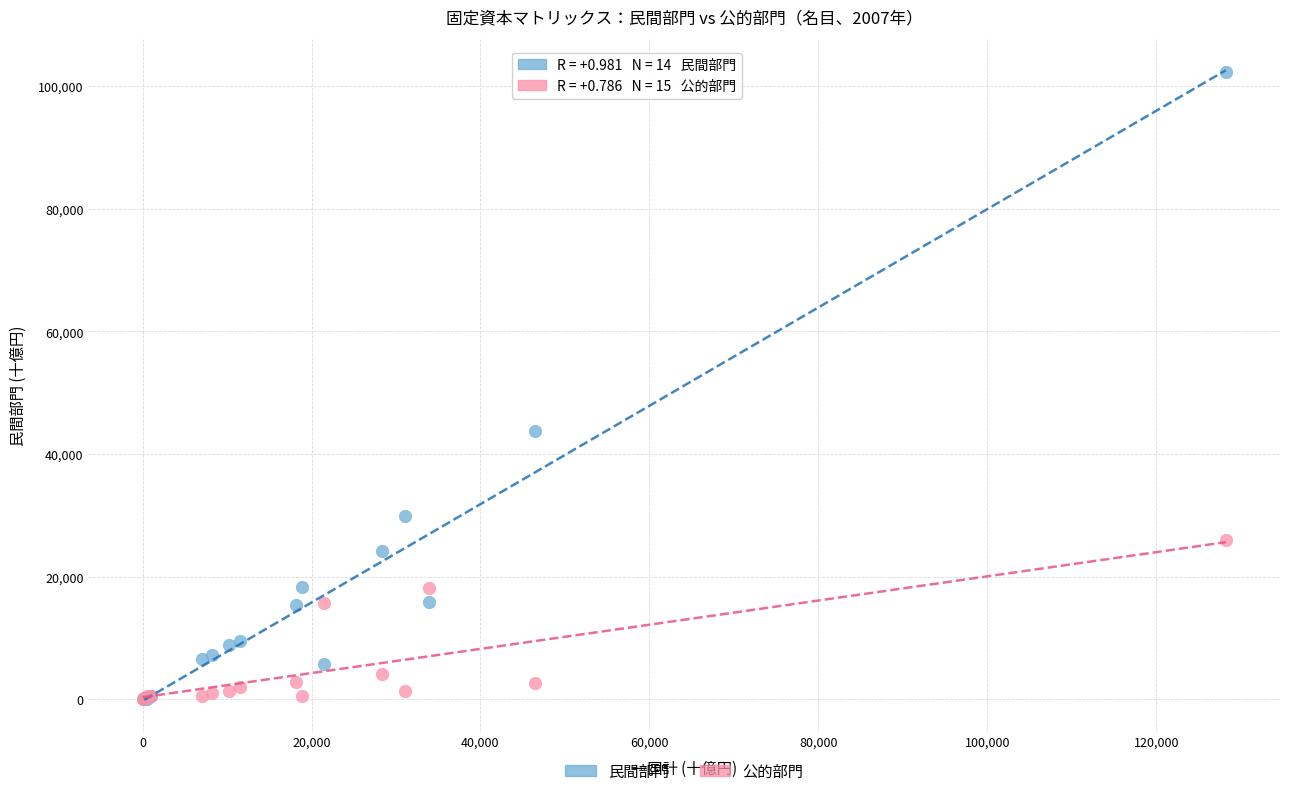

In the 民間部門 series, what Y value is closest to 51173?

43754.4